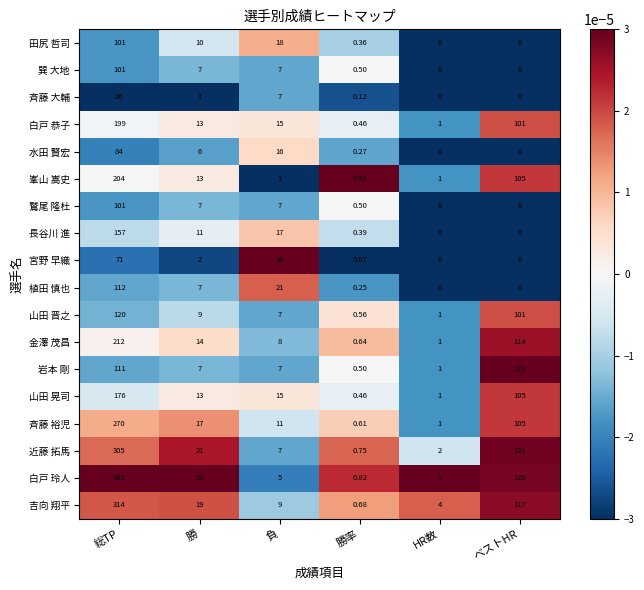

How many positive values does the 金澤 茂昌 series have?

4